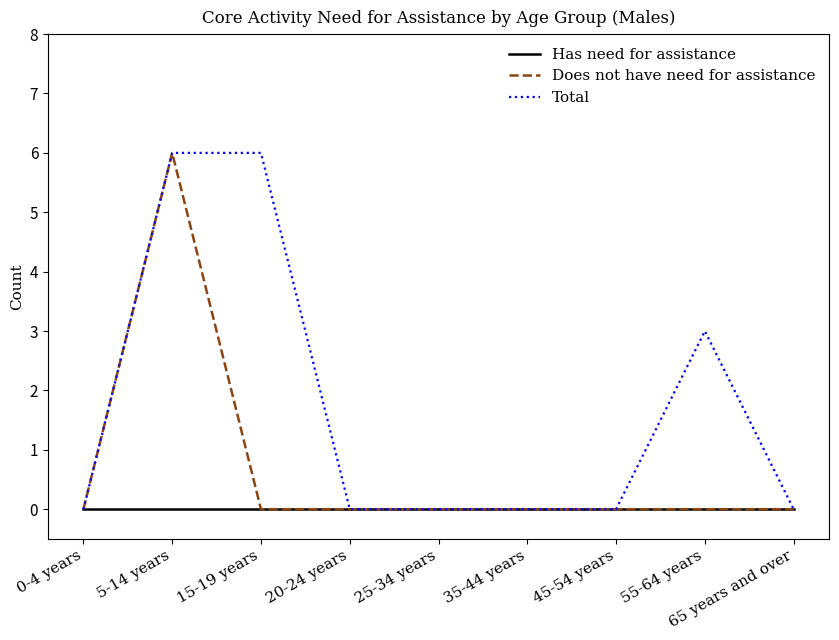

What is the highest value of the Does not have need for assistance series?

6